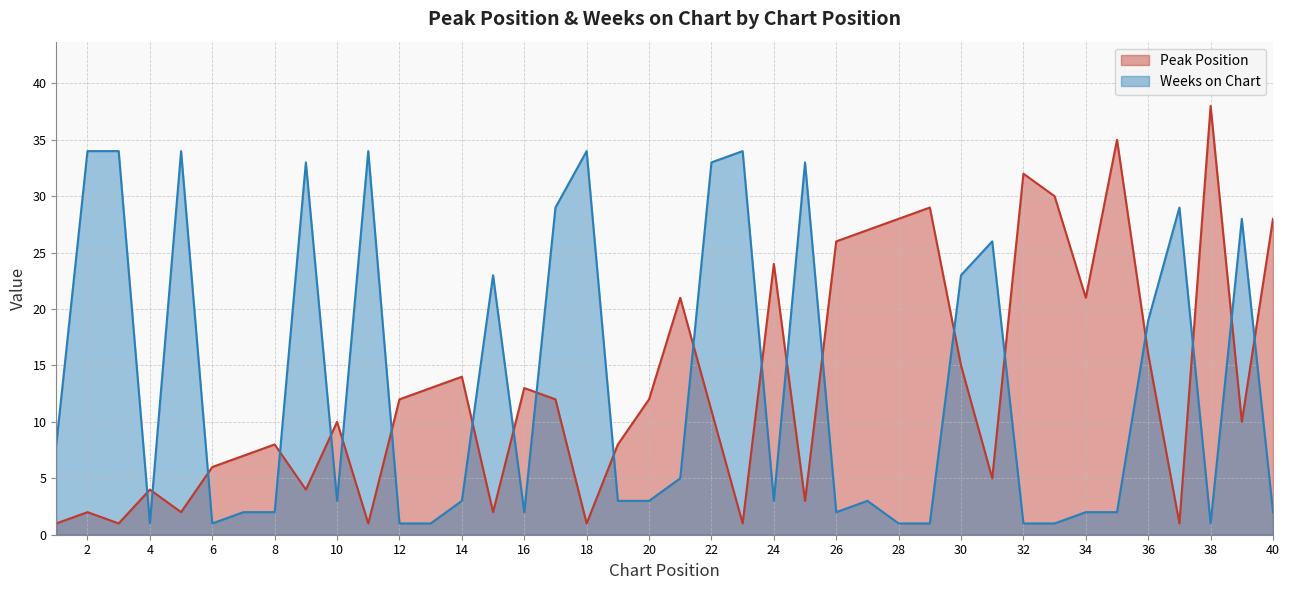

What is the value of the Weeks on Chart point at the 9th from the left?

33